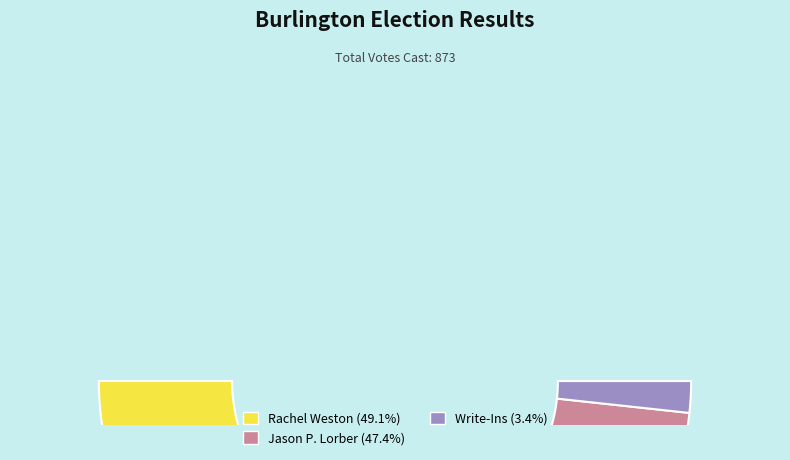

To the nearest percent, what is the difference between the largest and smallest slice percentages?

46%